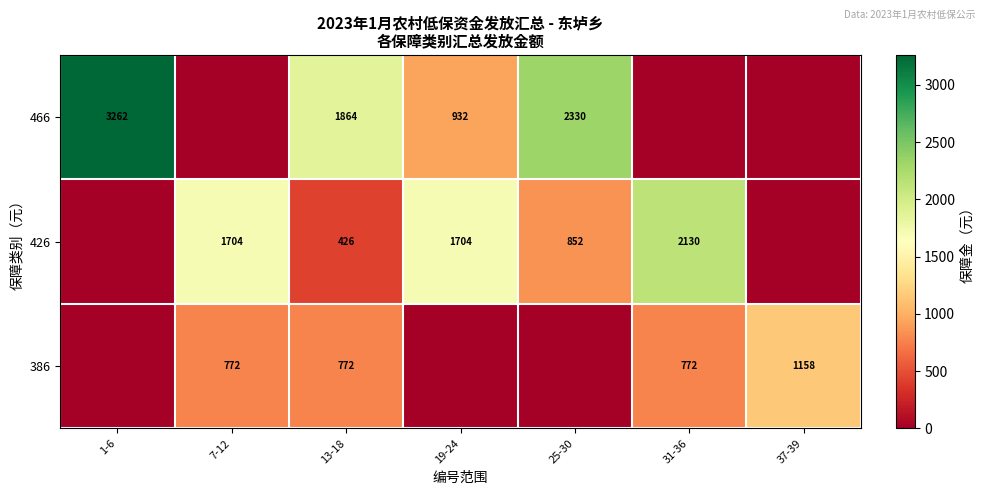

Which series changed the most between 25-30 and 31-36?

row_0